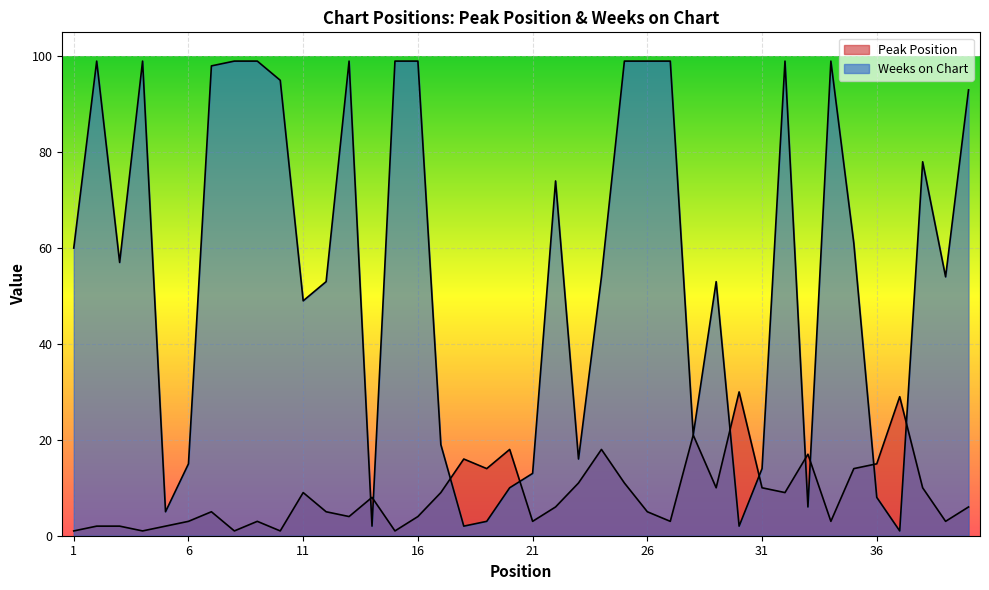

Reading right to left, extract all data points from this chart.

Peak Position: 6	3	10	29	15	14	3	17	9	10	30	10	21	3	5	11	18	11	6	3	18	14	16	9	4	1	8	4	5	9	1	3	1	5	3	2	1	2	2	1
Weeks on Chart: 93	54	78	1	8	61	99	6	99	14	2	53	21	99	99	99	54	16	74	13	10	3	2	19	99	99	2	99	53	49	95	99	99	98	15	5	99	57	99	60